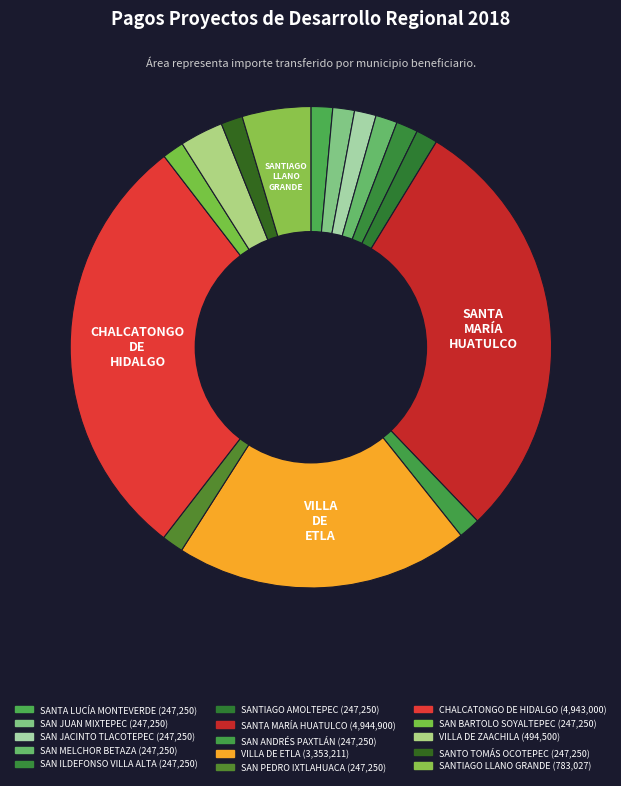

How many slices are in this pie chart?

15